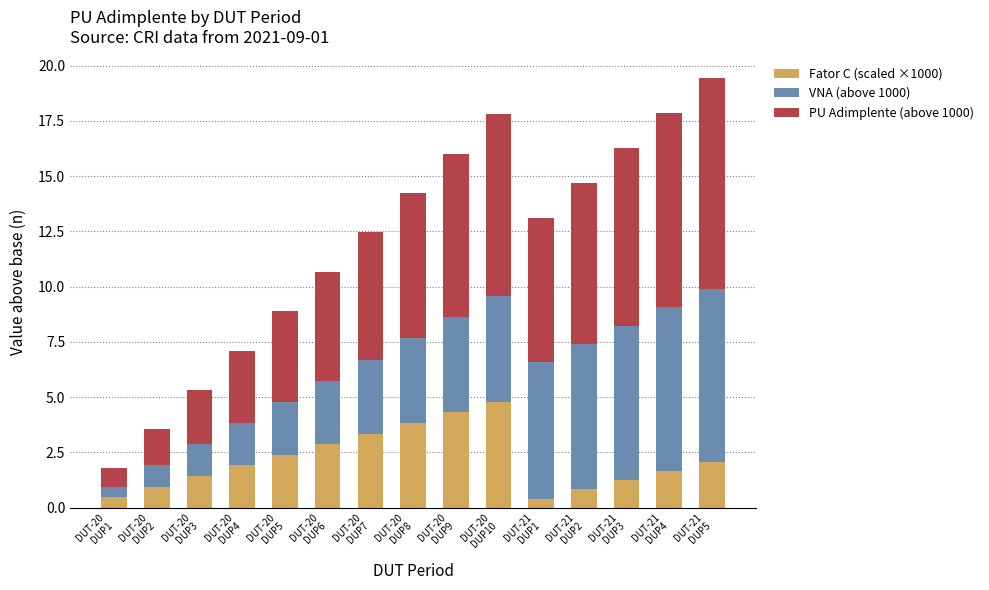

What is the sum of all Fator C (scaled ×1000) values?

32.5